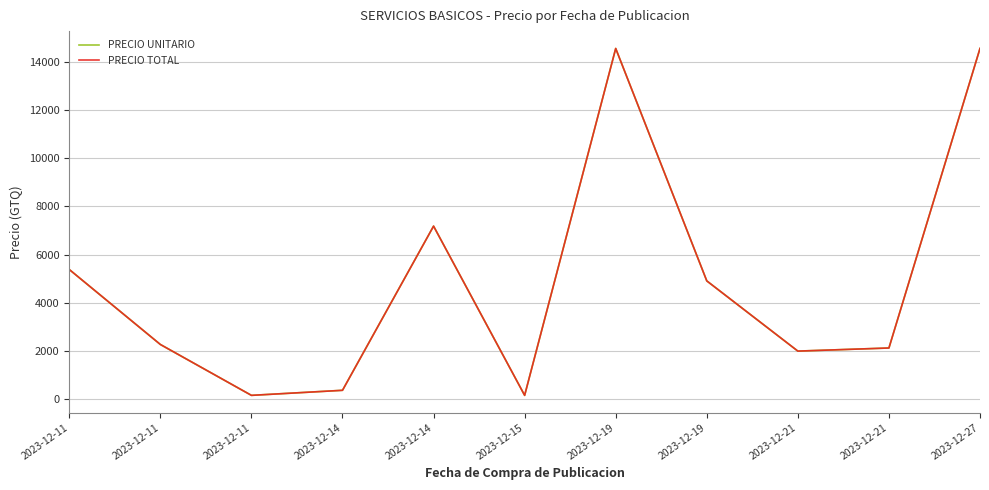

The value of PRECIO TOTAL at 2023-12-21 is 702.9. True or false?

False